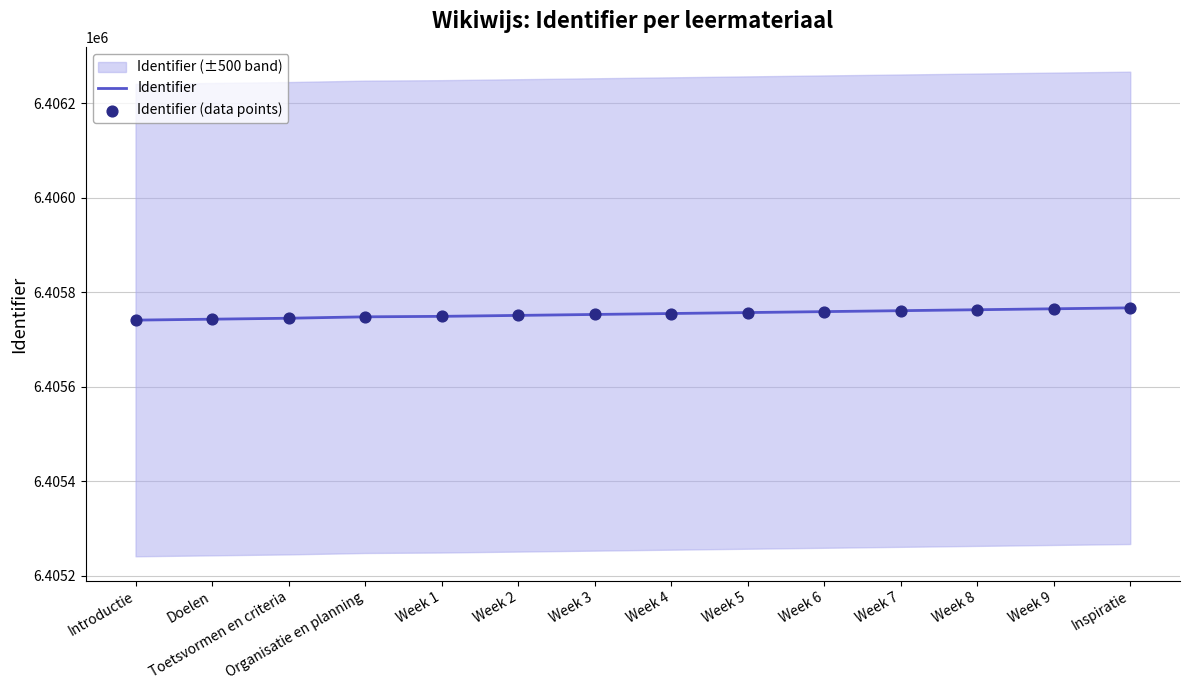

Which series reaches the minimum Y coordinate?

Identifier